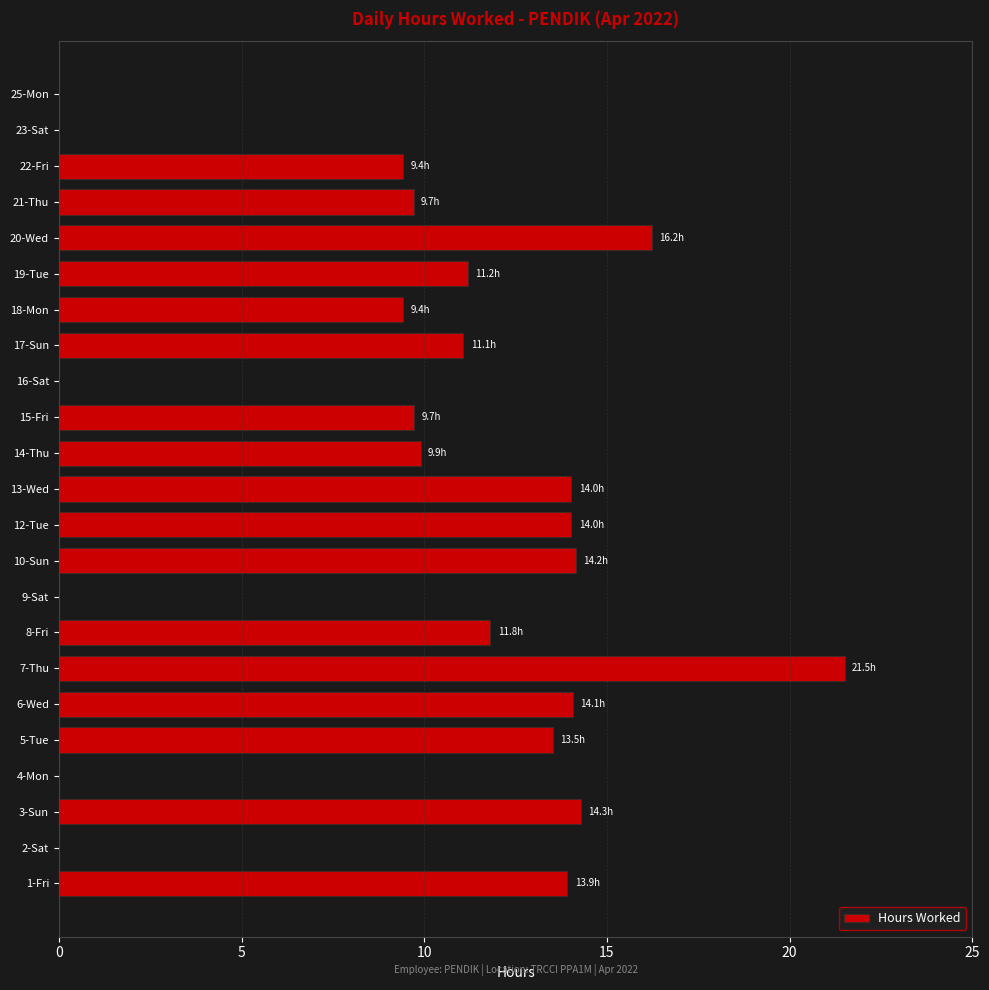

True or false: the data shows 9.4 at 22-Fri.

True